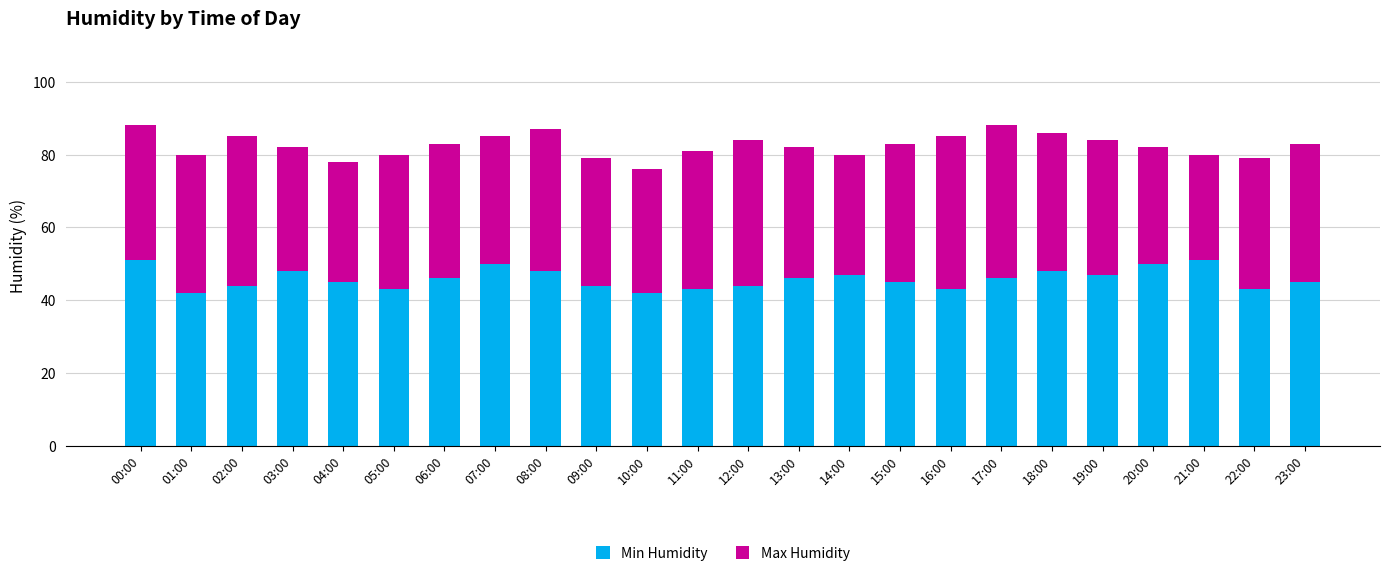

What is the total value across all series at 13:00?

82